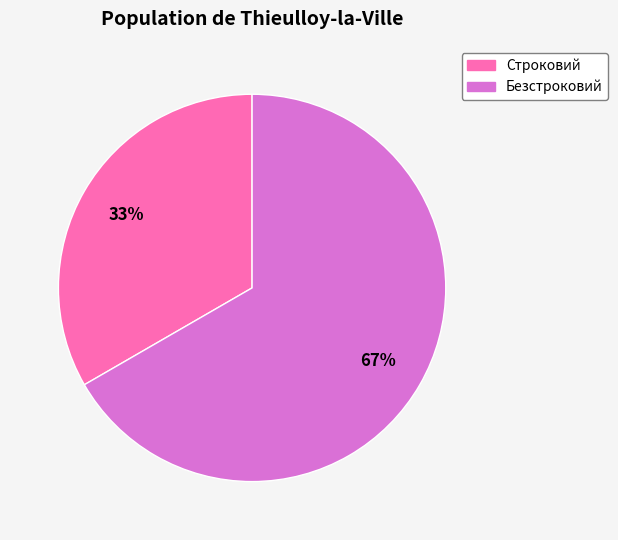

Is it true that Безстроковий is 67% of the pie?

True